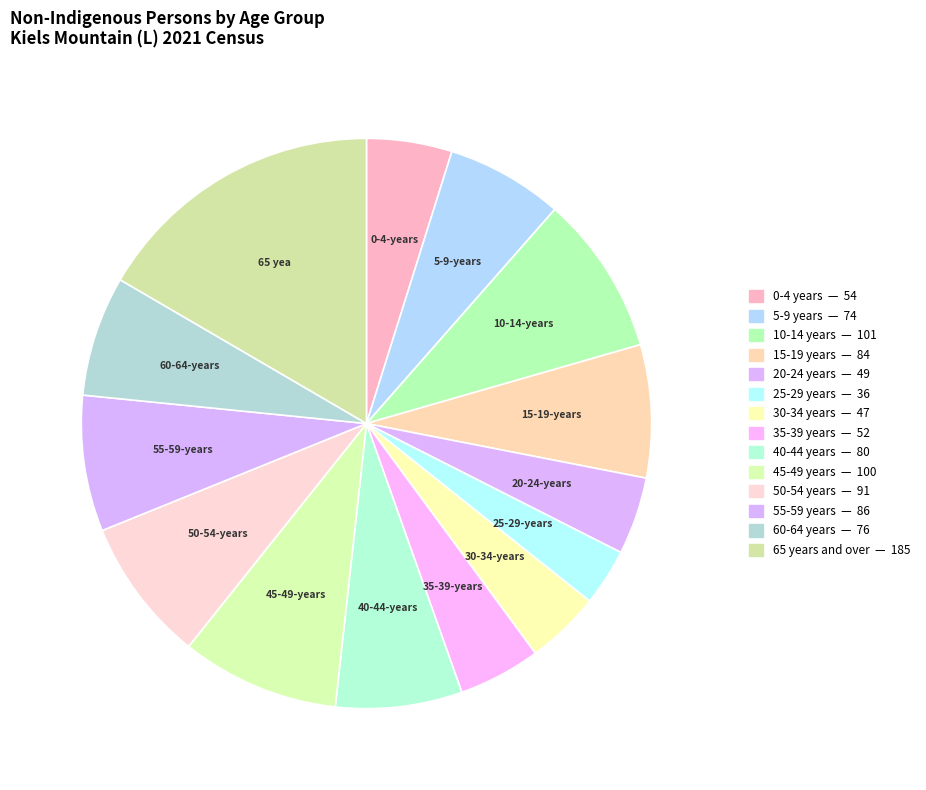

What percentage do 55-59 years and 45-49 years together represent?

16.7%